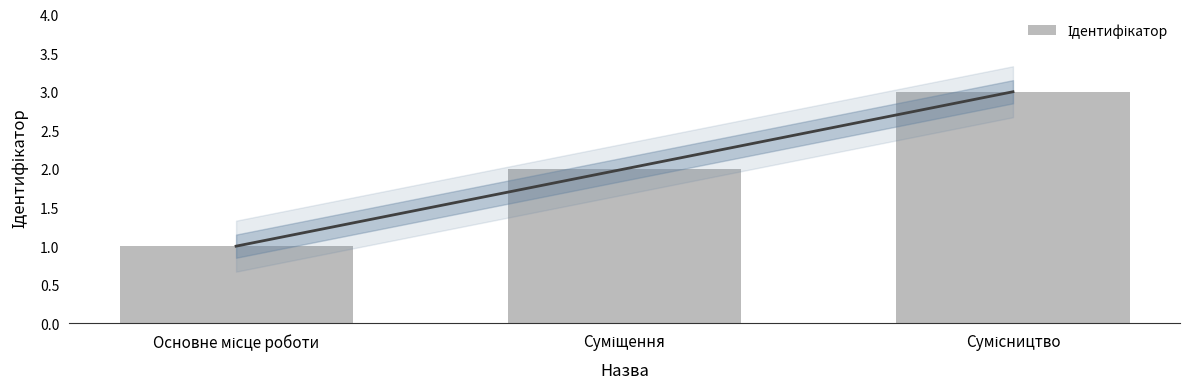

Are the bars horizontal?

No